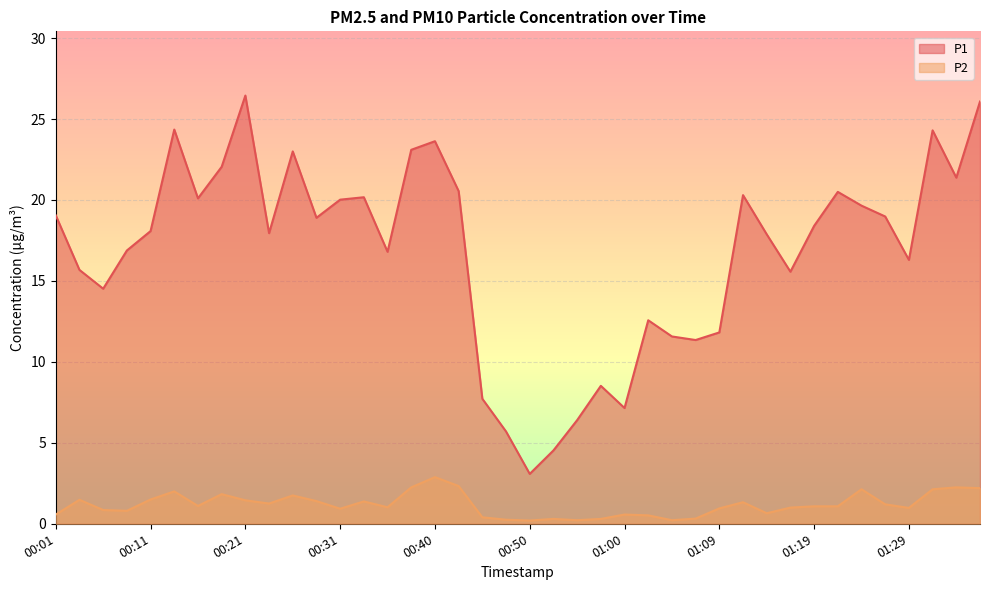

Does the chart display data point markers on the line(s)?

No